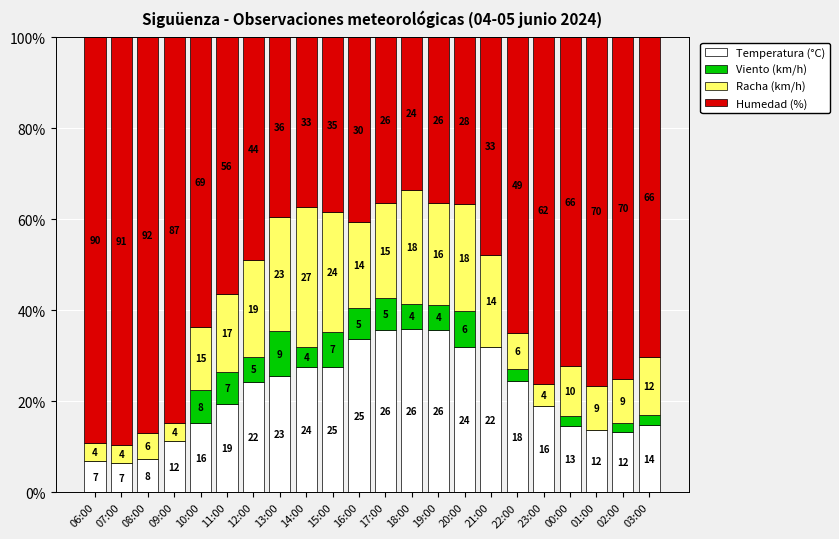

Are the bars grouped side by side (vs. stacked)?

No